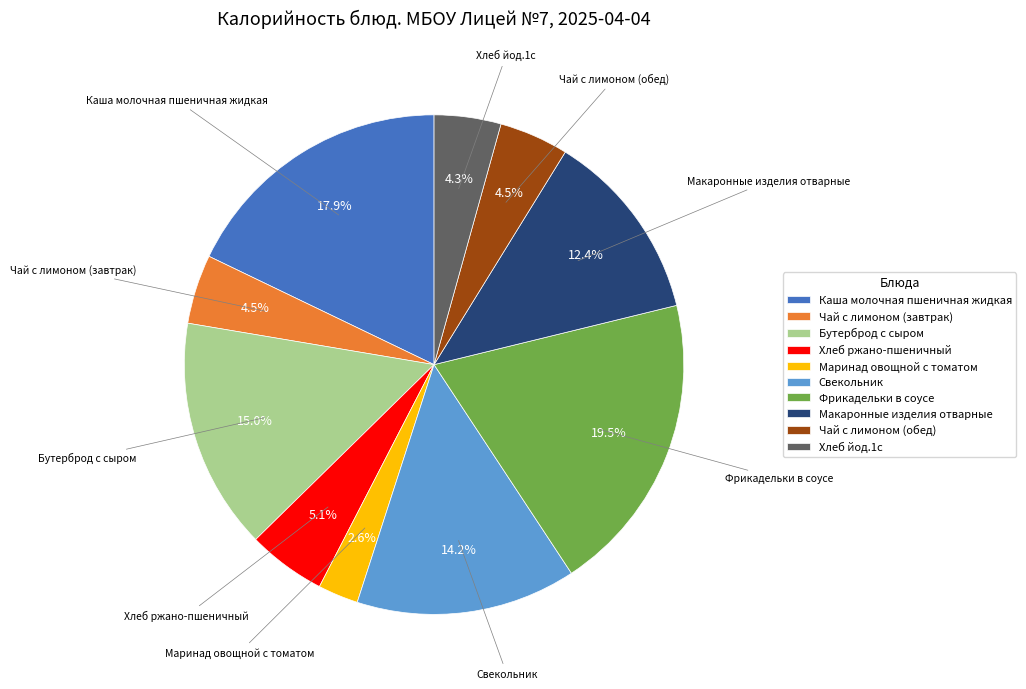

Between Хлеб йод.1с and Свекольник, which is larger?

Свекольник